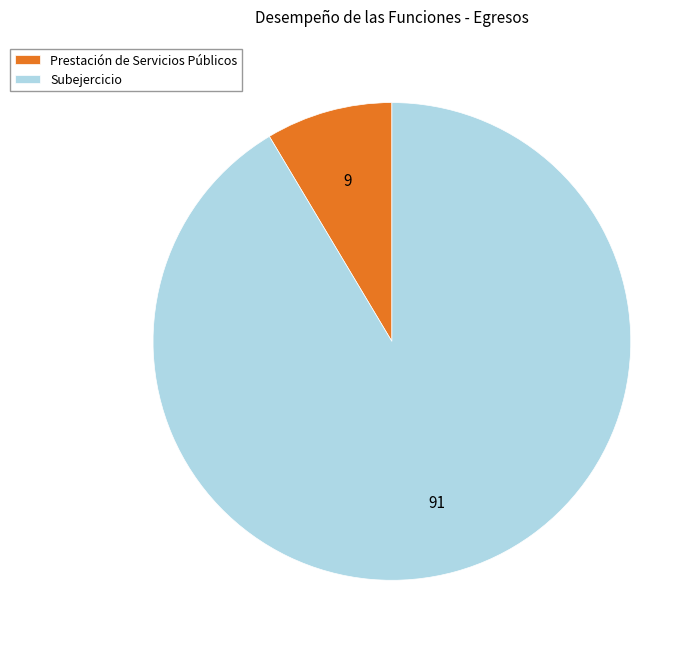

Count the number of slices in the pie.

2